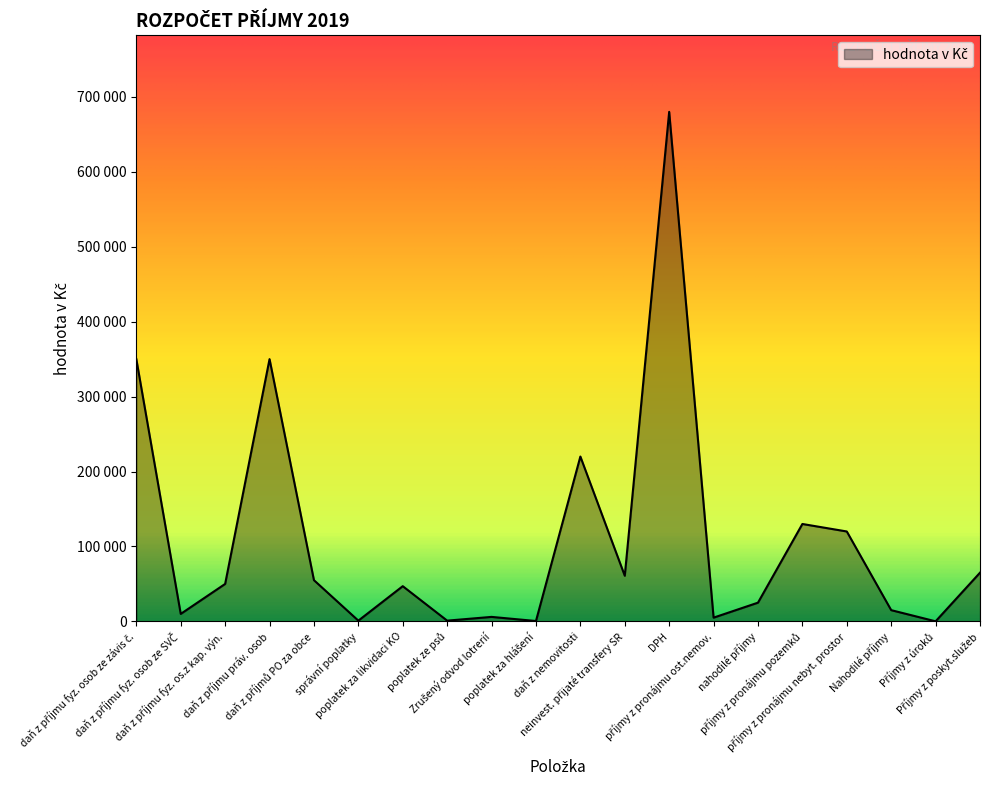

True or false: the data shows 500 at poplatek za hlášení.

True